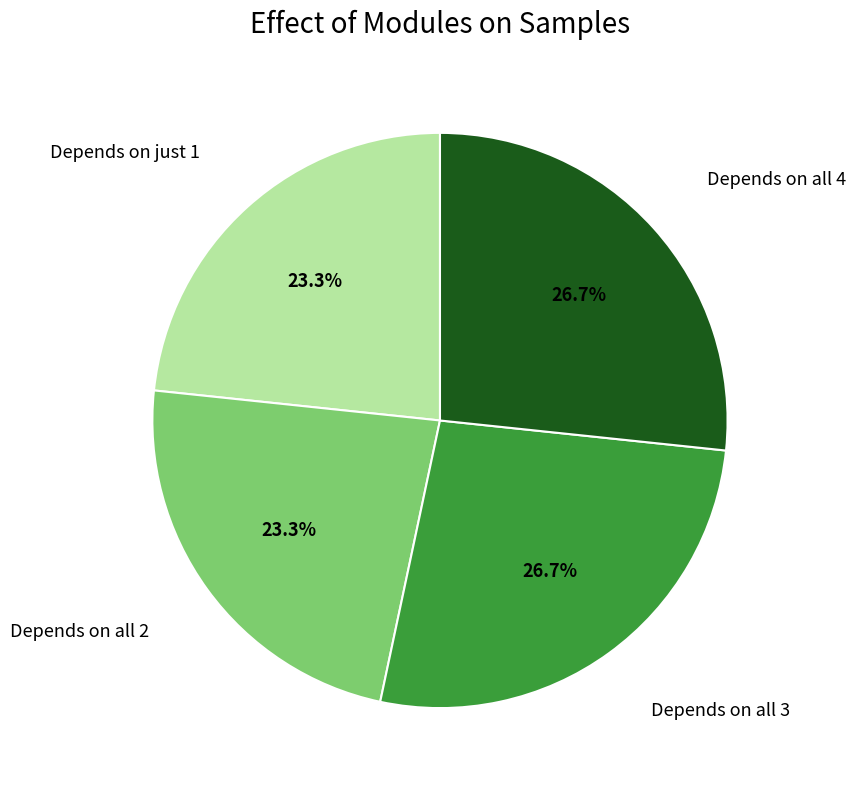

Does any single category account for the majority?

No